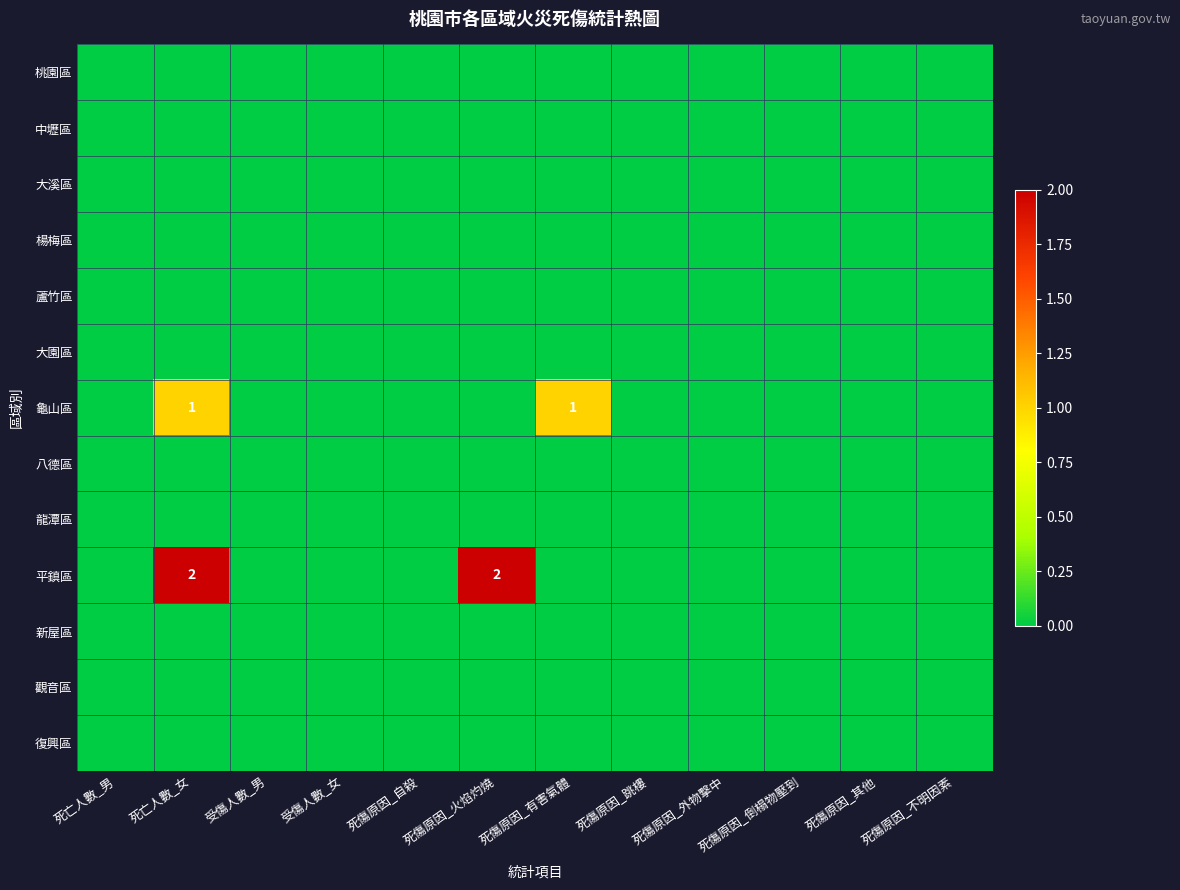

Is it true that 龜山區 equals 1 at 死傷原因_有害氣體?

True